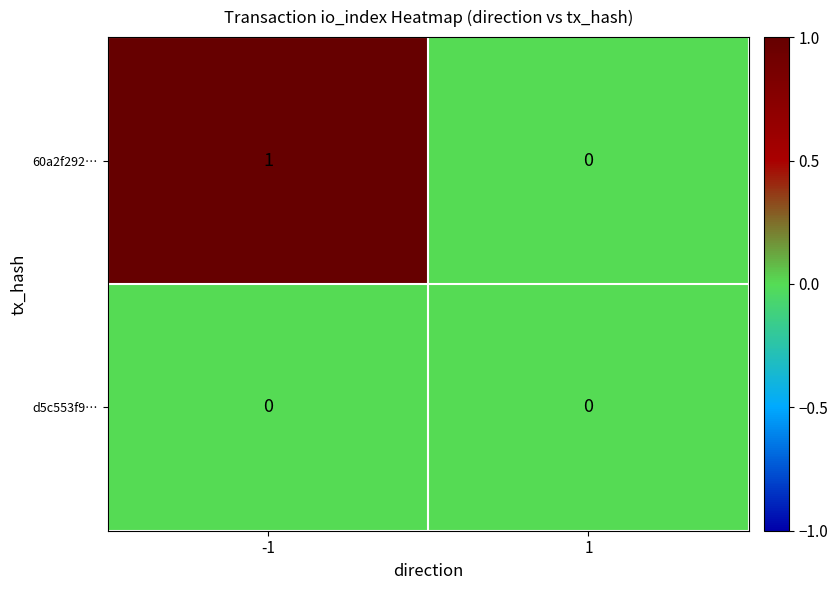

Is the value of d5c553f9… at 1 greater than the value of 60a2f292… at -1?

No